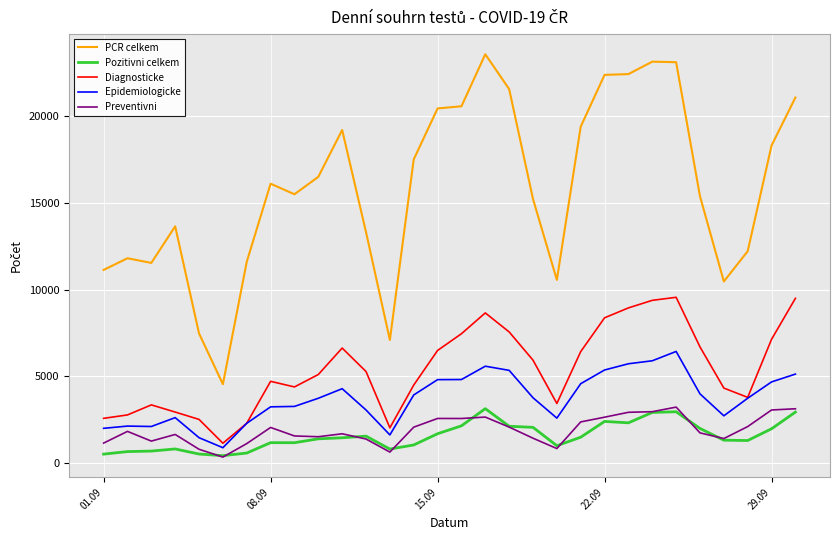

Which series has the widest spread of values?

PCR celkem